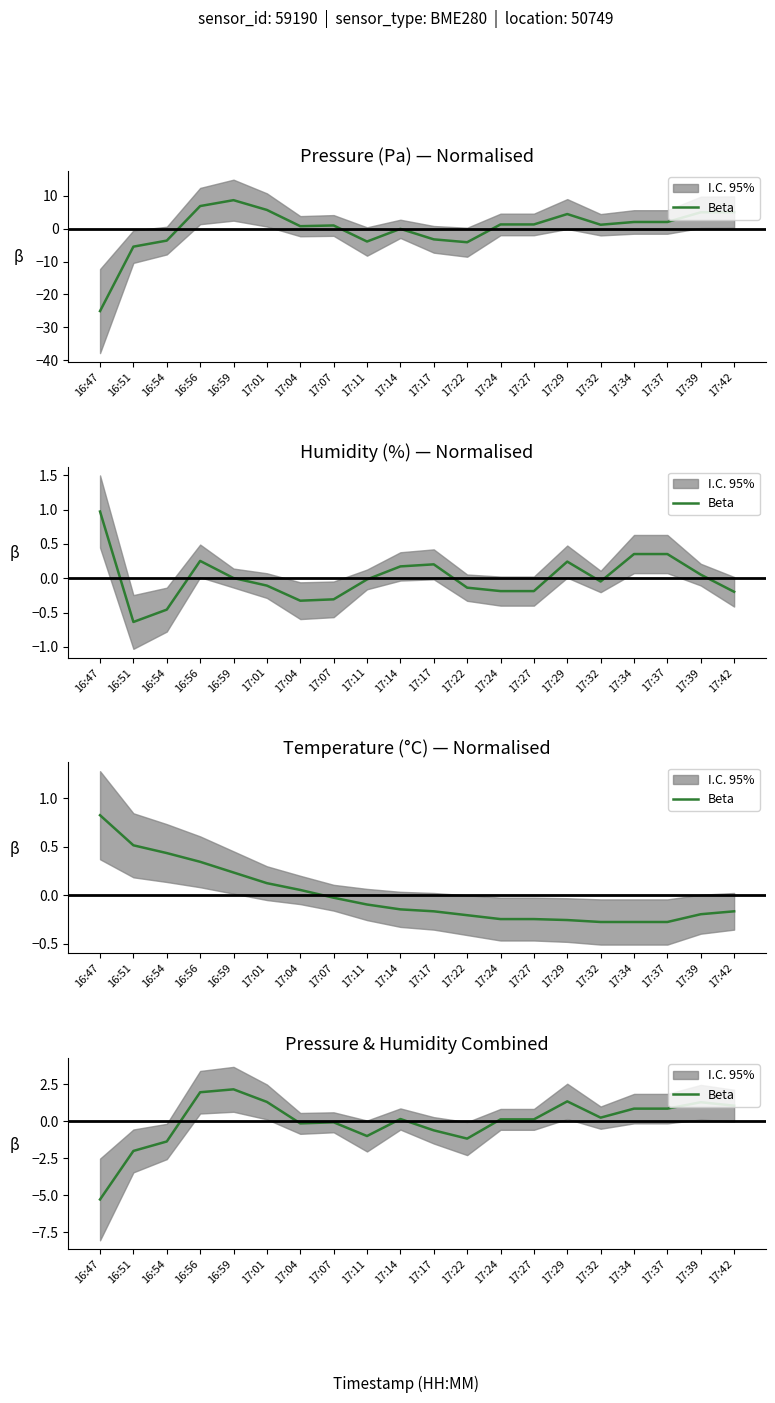

At which label is the value closest to -1?

17:11